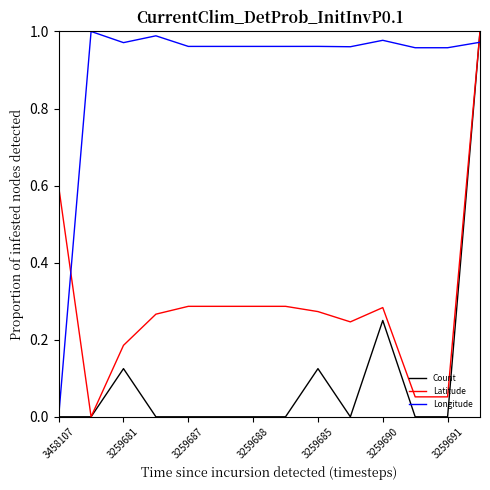

List the series in order of their overall mean, lowest first.

Count, Latitude, Longitude